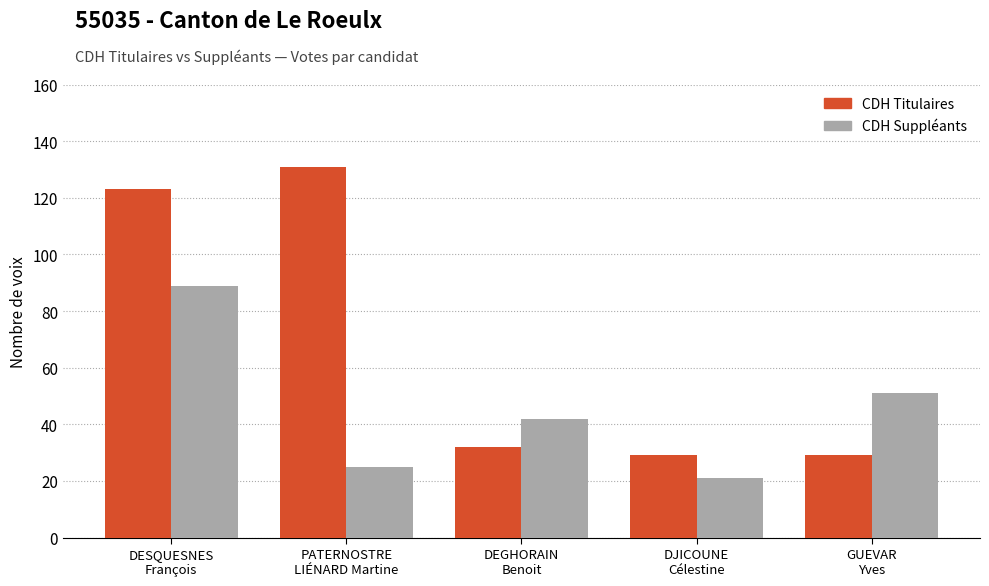

What is the total value across all series at PATERNOSTRE
LIÉNARD Martine?

156